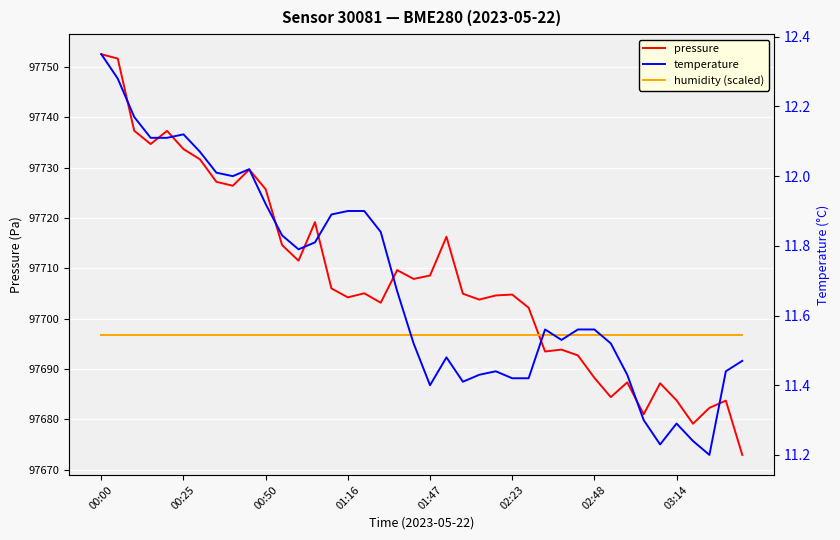

The value of humidity (scaled) at 00:25 is 97696.8. True or false?

True